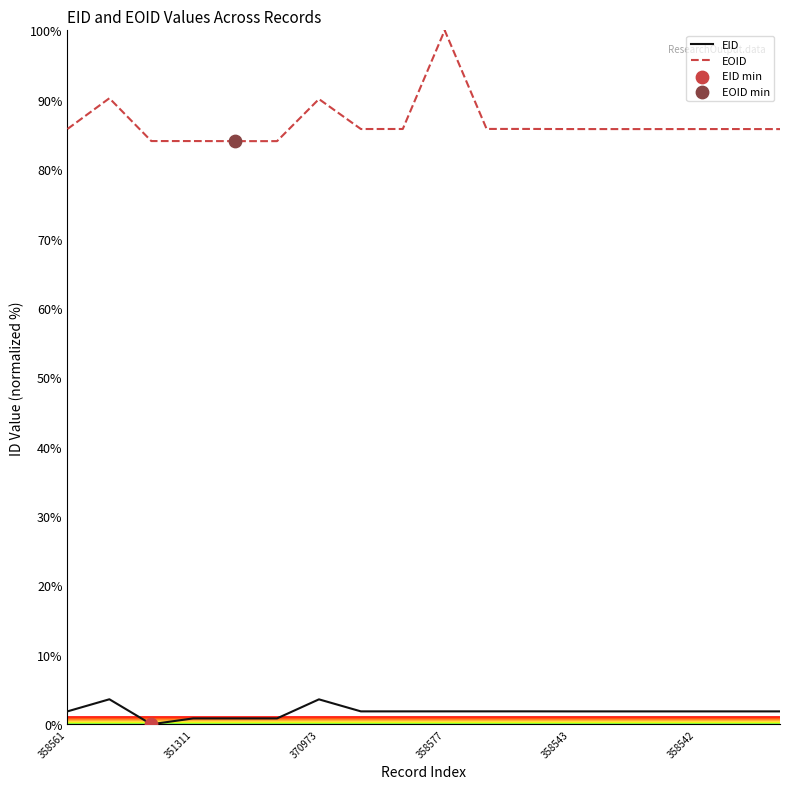

What is the maximum value for EOID?

100.0